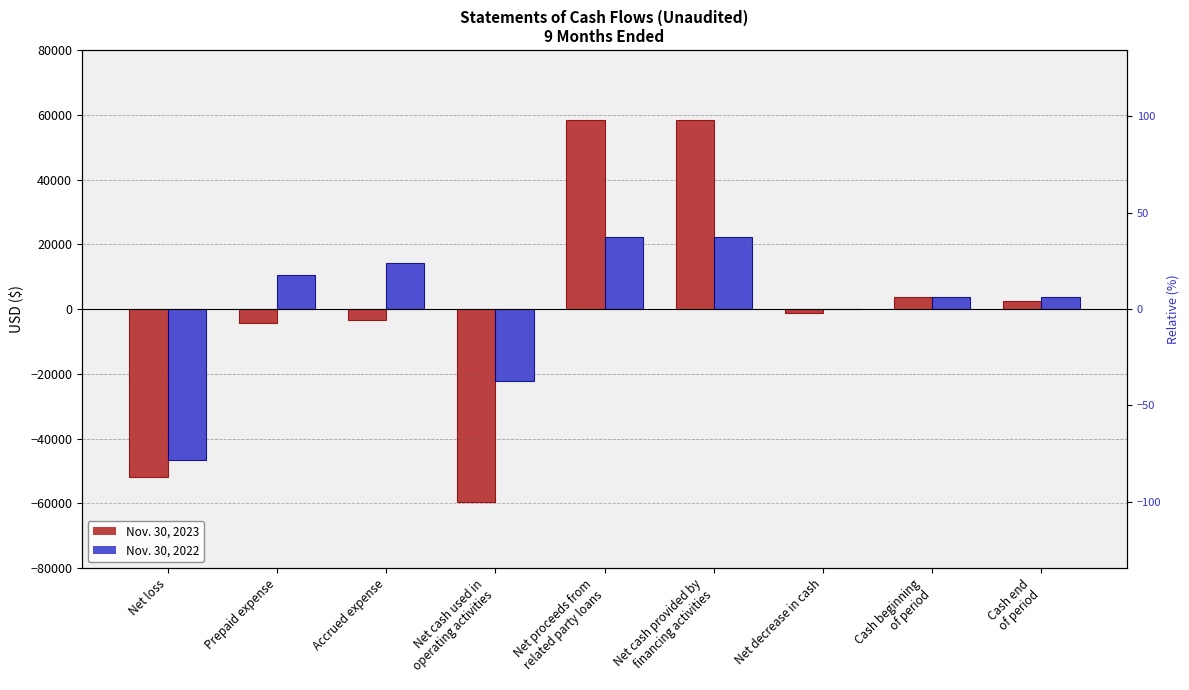

Count the number of categories in the chart.

9